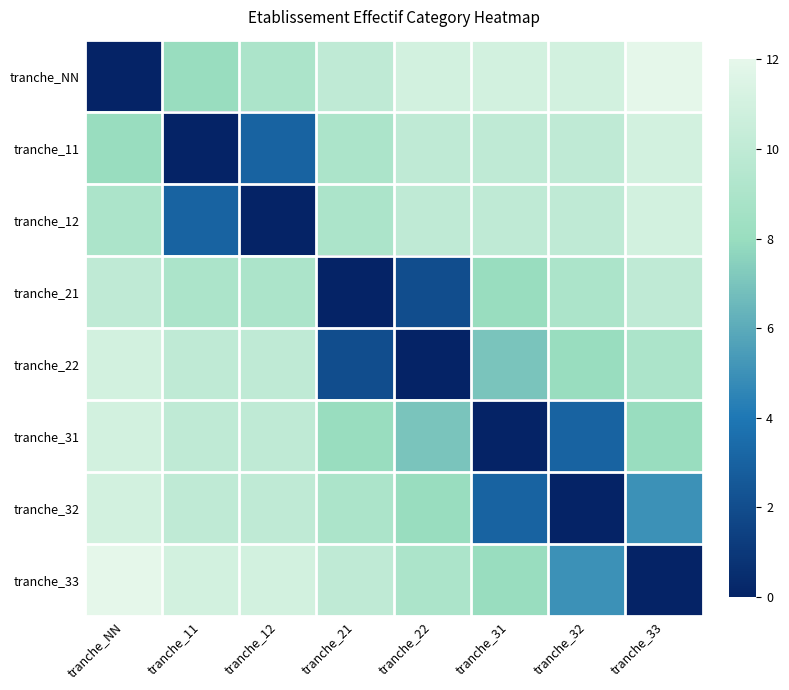

Rank the series by their maximum value, from highest to lowest.

tranche_NN, tranche_33, tranche_11, tranche_12, tranche_22, tranche_31, tranche_32, tranche_21